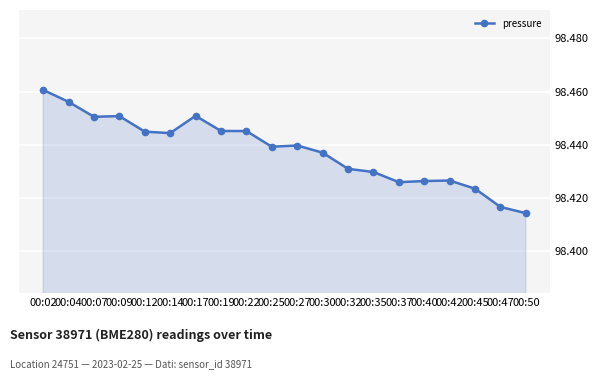

What is the value of the 15th point from the left?

98426.0